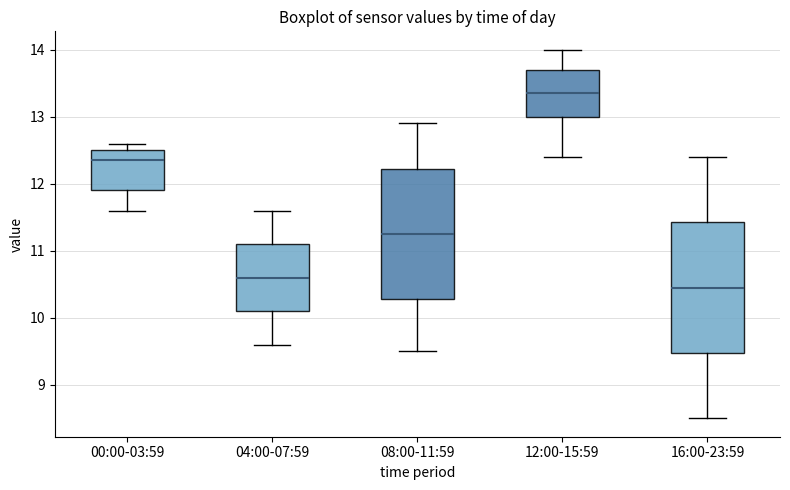

Which box has the lowest median line?

16:00-23:59